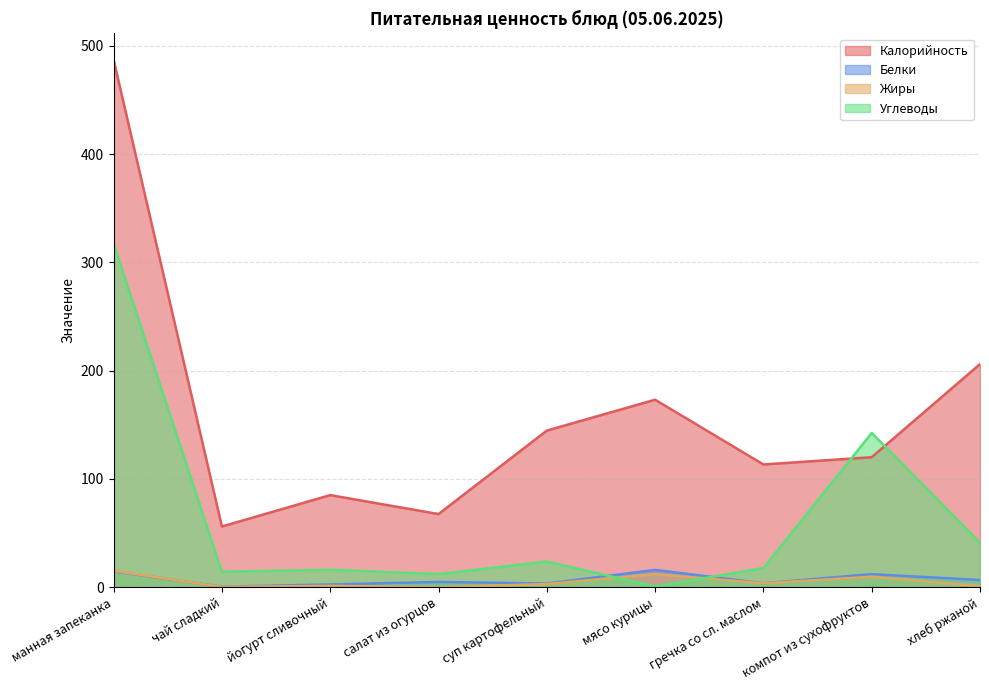

Where do Жиры and Белки first cross each other?

манная запеканка and чай сладкий